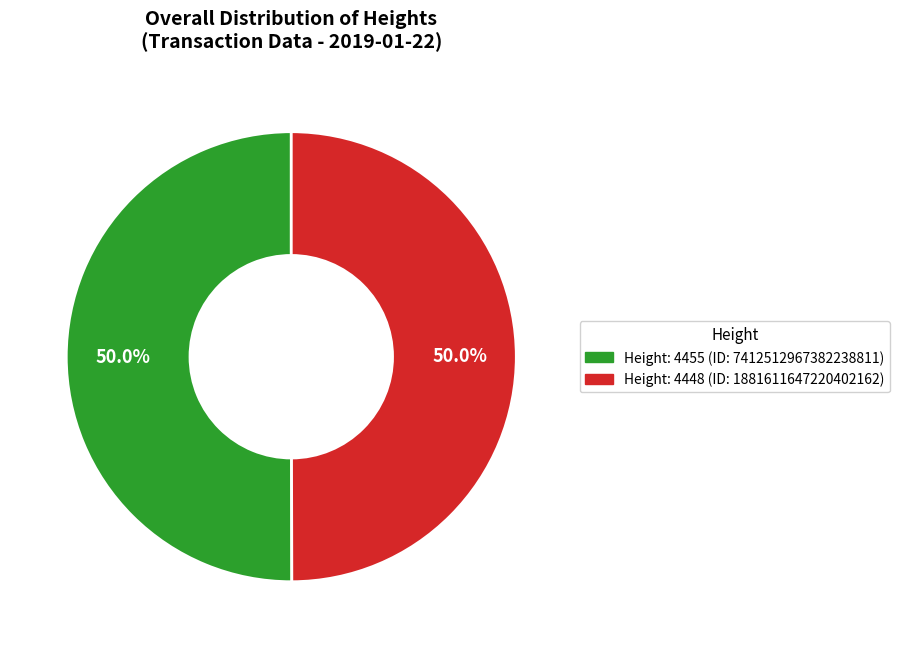

Is it true that Height: 4455 is 60% of the pie?

False